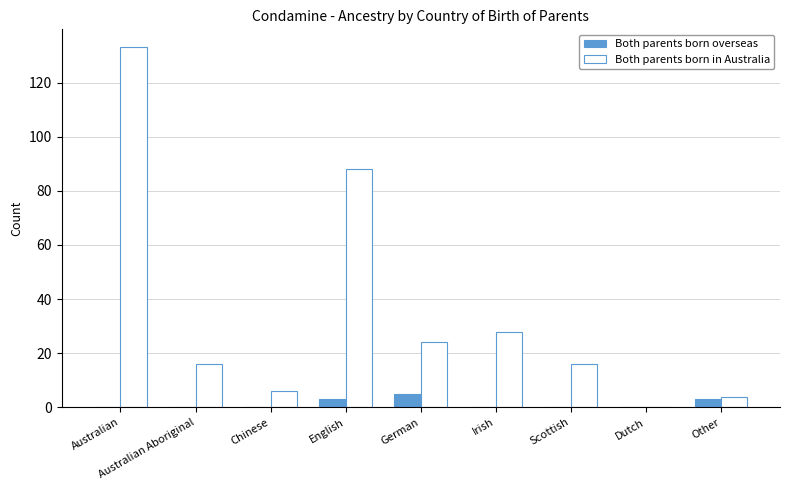

The value of Both parents born overseas at Scottish is 0. True or false?

True